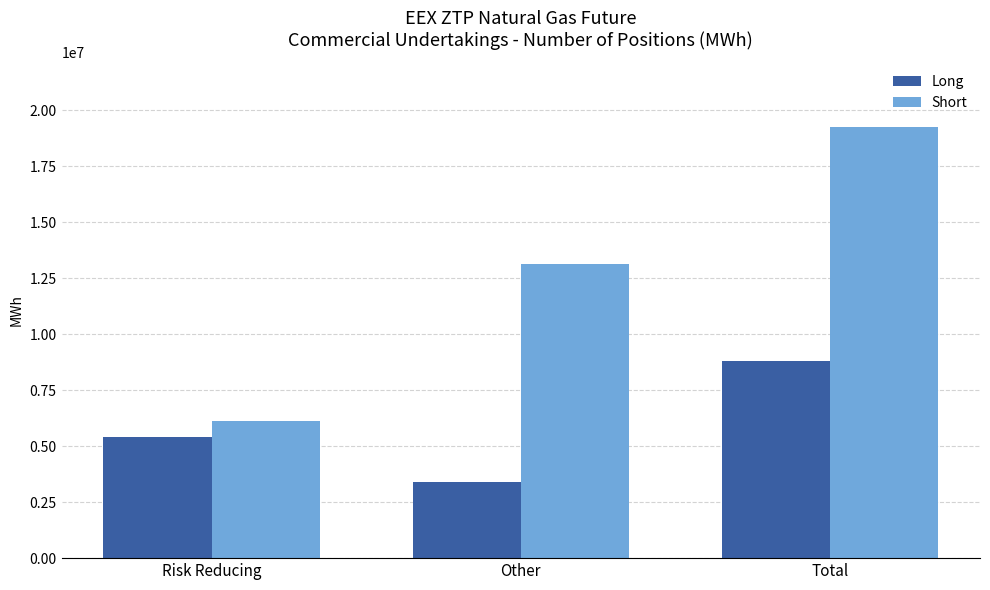

How many data points in Long are less than 5430096?

1